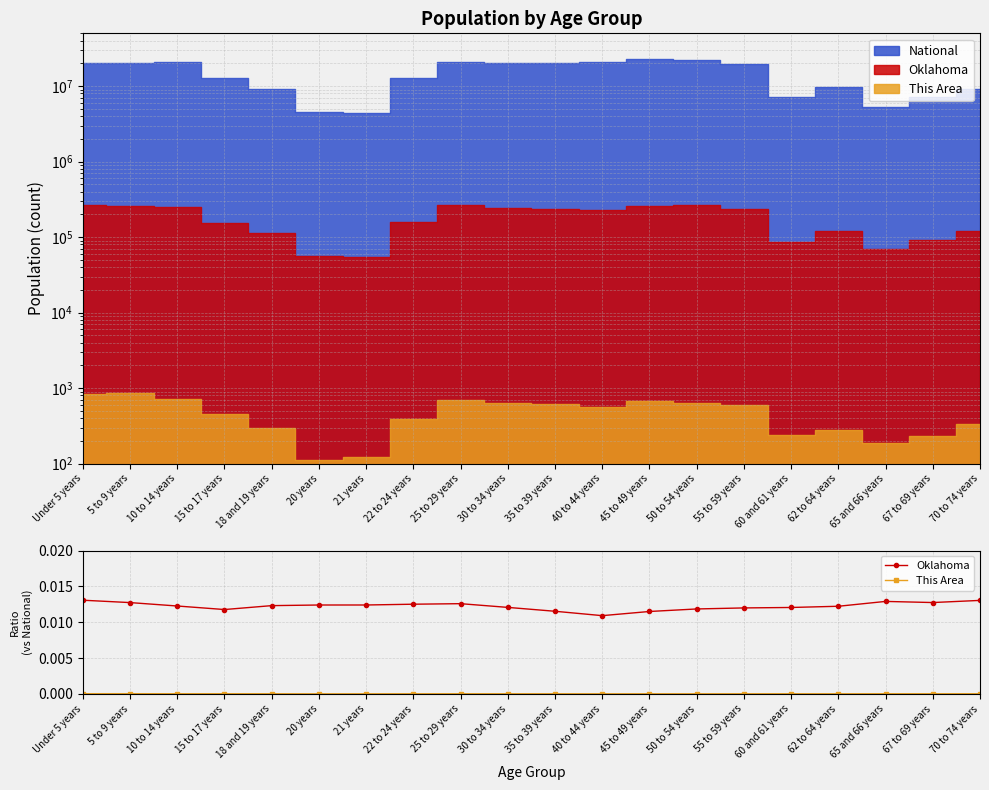

Reading right to left, transcribe all the data shown in this chart.

Oklahoma: 70 to 74 years=0.0	67 to 69 years=0.0	65 and 66 years=0.0	62 to 64 years=0.0	60 and 61 years=0.0	55 to 59 years=0.0	50 to 54 years=0.0	45 to 49 years=0.0	40 to 44 years=0.0	35 to 39 years=0.0	30 to 34 years=0.0	25 to 29 years=0.0	22 to 24 years=0.0	21 years=0.0	20 years=0.0	18 and 19 years=0.0	15 to 17 years=0.0	10 to 14 years=0.0	5 to 9 years=0.0	Under 5 years=0.0
This Area: 70 to 74 years=0.0	67 to 69 years=0.0	65 and 66 years=0.0	62 to 64 years=0.0	60 and 61 years=0.0	55 to 59 years=0.0	50 to 54 years=0.0	45 to 49 years=0.0	40 to 44 years=0.0	35 to 39 years=0.0	30 to 34 years=0.0	25 to 29 years=0.0	22 to 24 years=0.0	21 years=0.0	20 years=0.0	18 and 19 years=0.0	15 to 17 years=0.0	10 to 14 years=0.0	5 to 9 years=0.0	Under 5 years=0.0